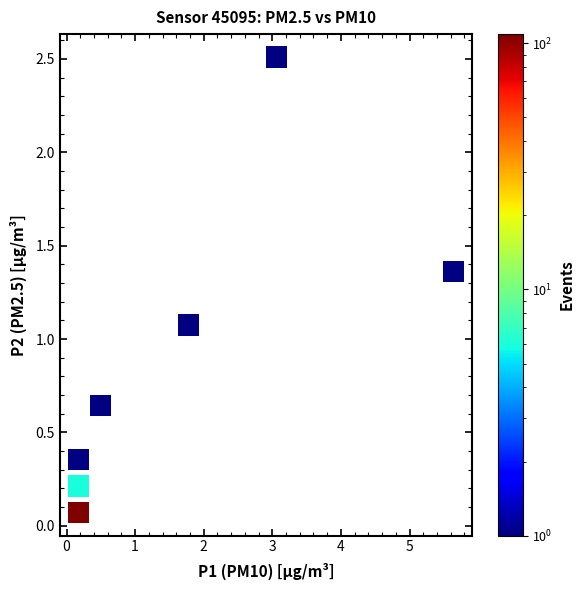

What Y value in the scatter plot is closest to 1?

1.1